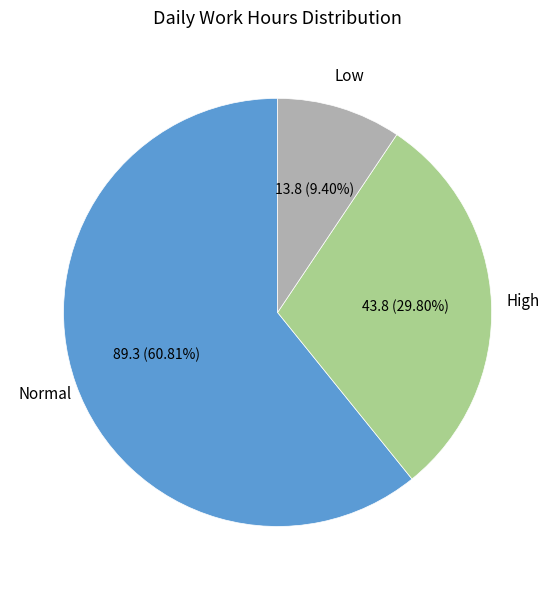

To the nearest percent, what is the difference between the largest and smallest slice percentages?

51%